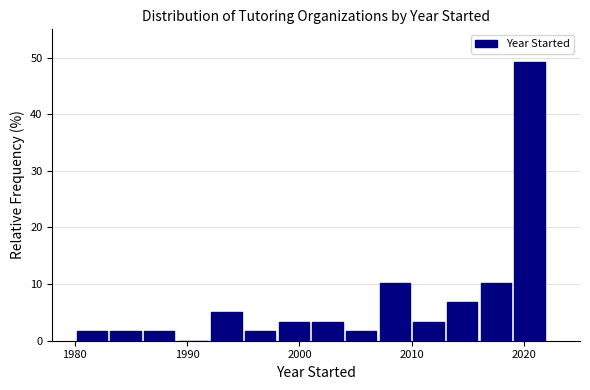

Around what value on the x-axis is the tallest bar? Give the approximate position of its centre, as read against the axis.

2021